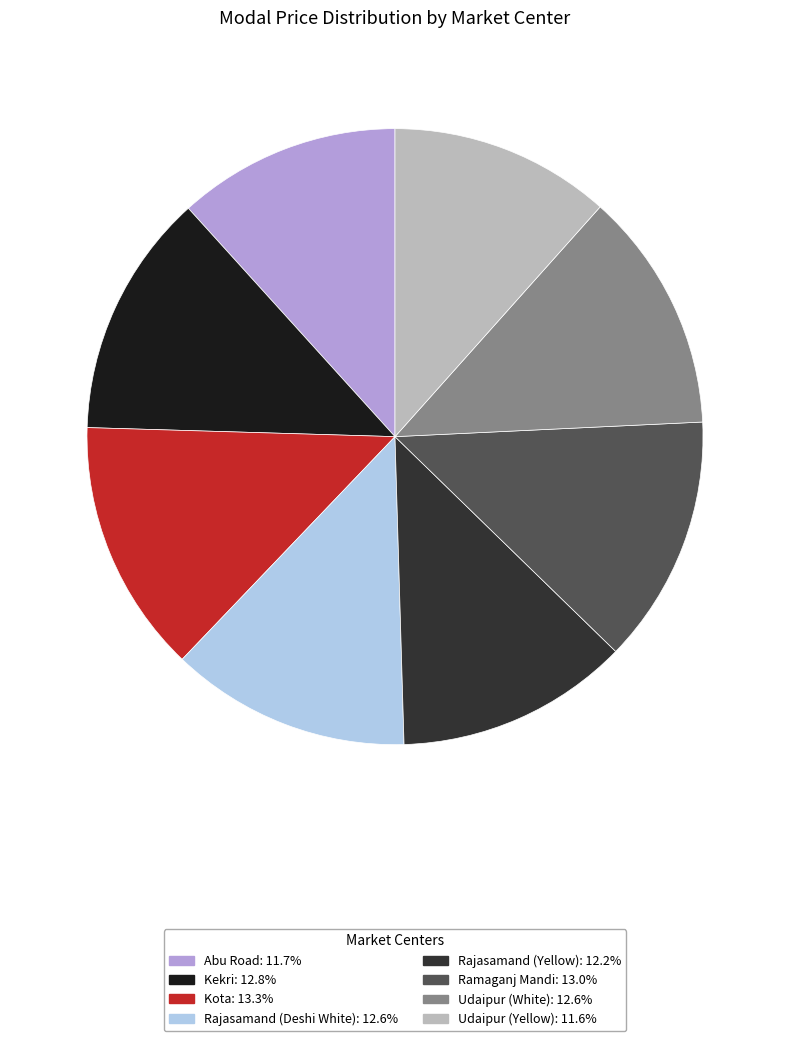

Does Ramaganj Mandi account for over 50% of the chart?

No